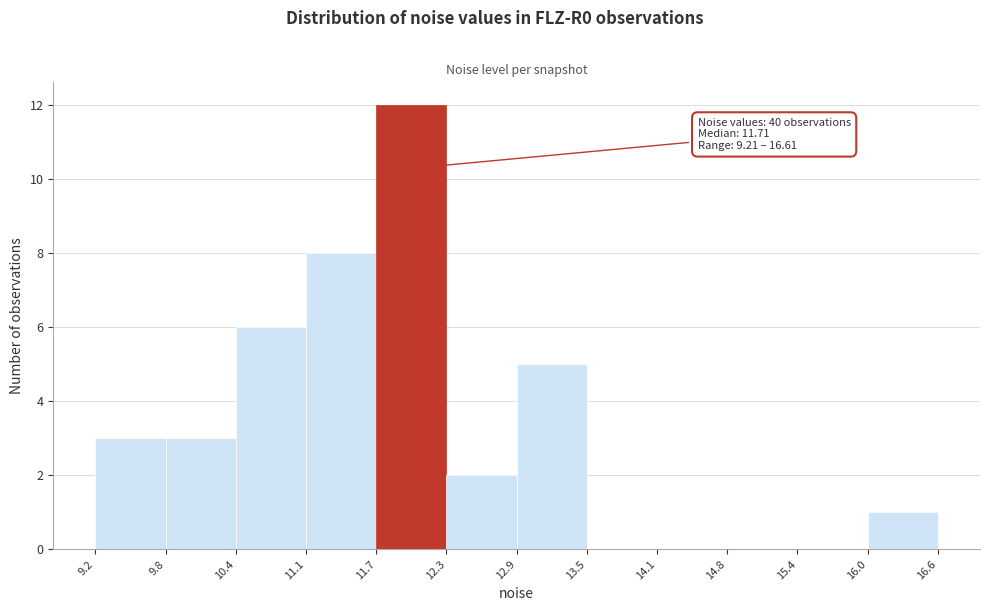

Which range on the x-axis has the tallest bar?

11.7 to 12.3